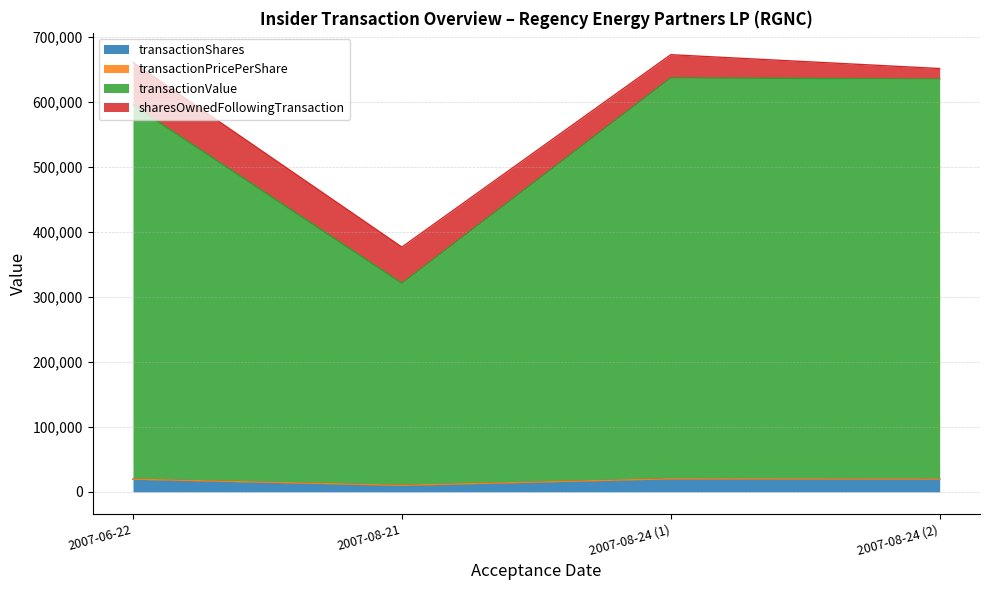

Where is transactionValue nearest to the value 478775?

2007-06-22